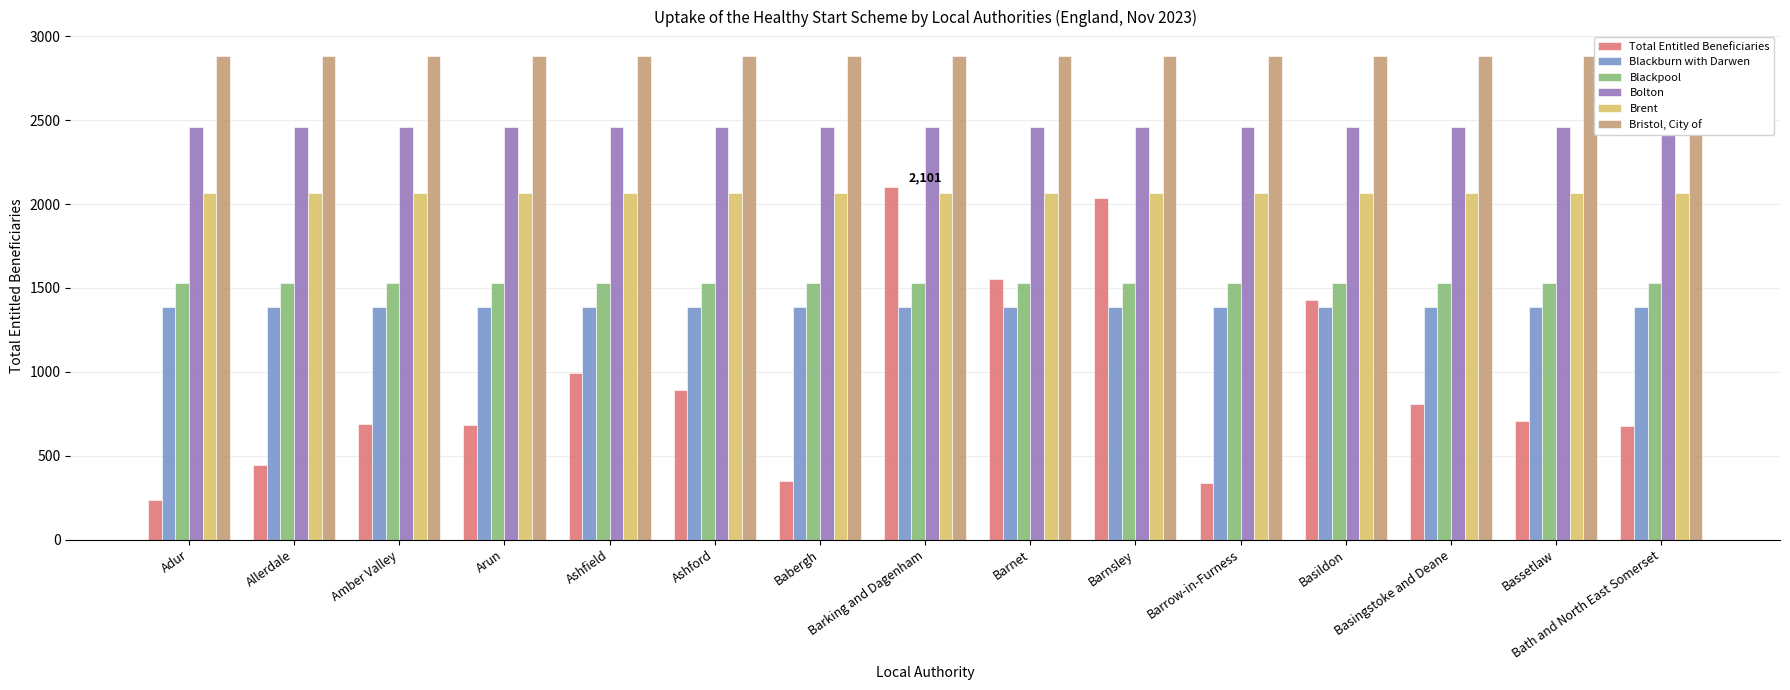

Are the bars horizontal?

No